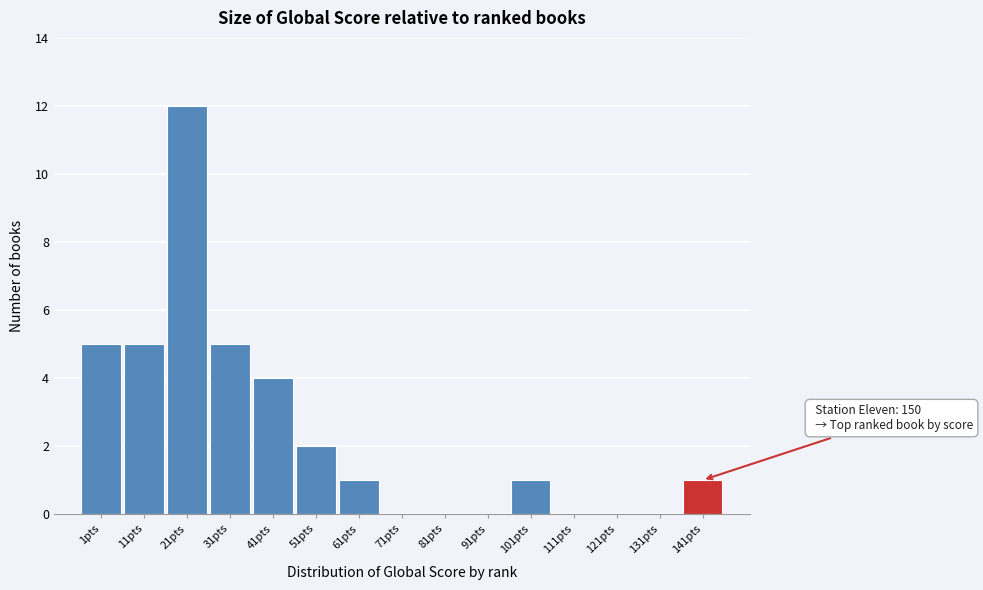

Reading left to right, extract all data points from this chart.

1pts=5	11pts=5	21pts=12	31pts=5	41pts=4	51pts=2	61pts=1	71pts=0	81pts=0	91pts=0	101pts=1	111pts=0	121pts=0	131pts=0	141pts=1